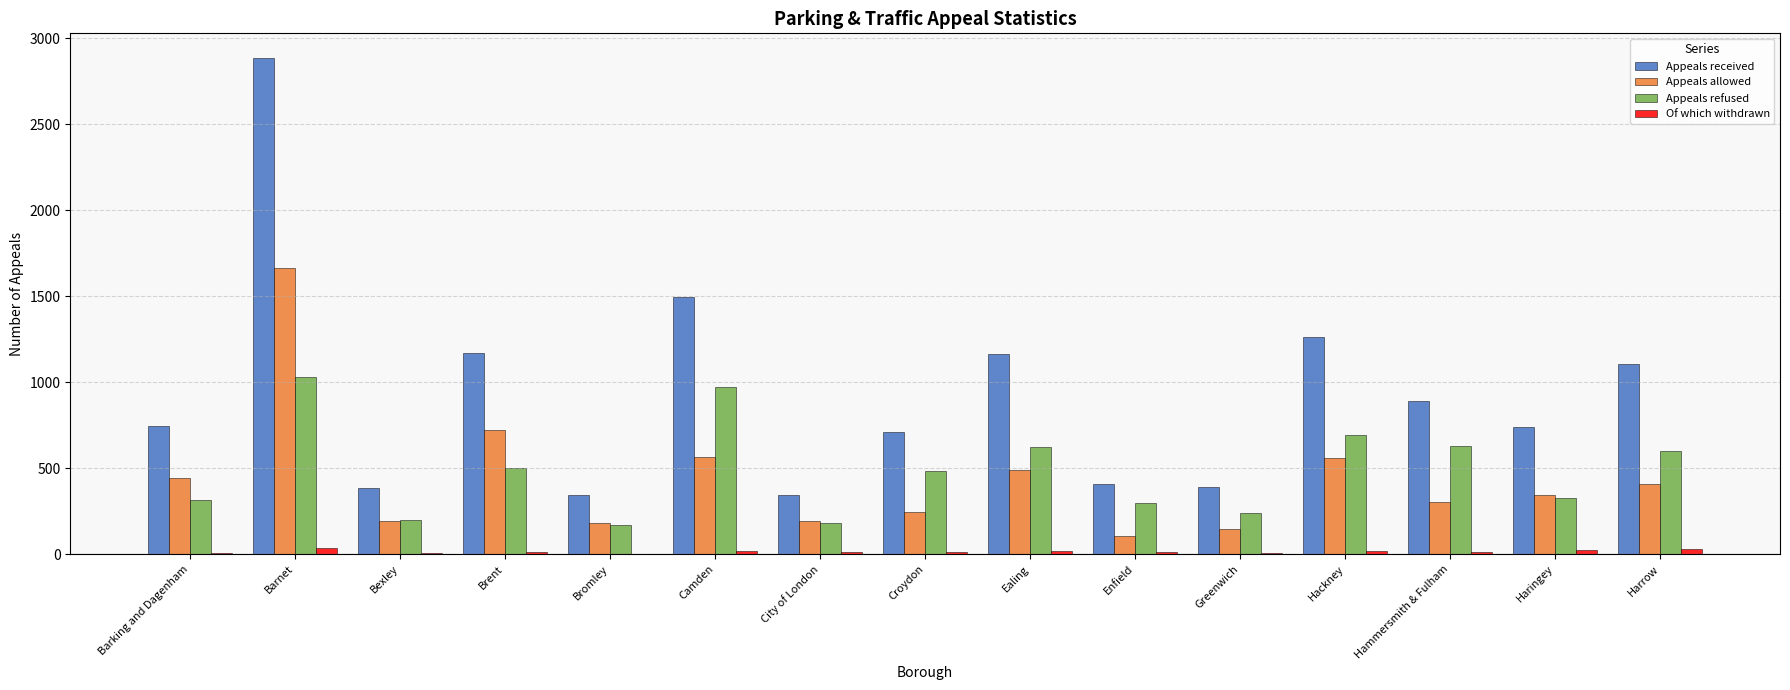

Is the value of Appeals allowed at Camden greater than the value of Appeals refused at Haringey?

Yes